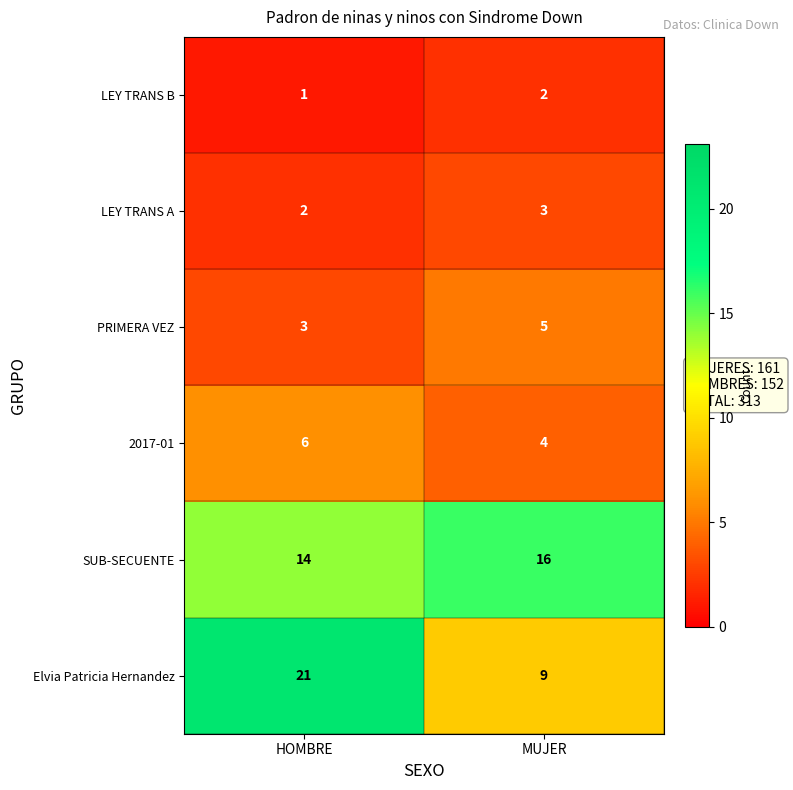

Reading right to left, what are all the values shown in this chart?

LEY TRANS B: MUJER=2	HOMBRE=1
LEY TRANS A: MUJER=3	HOMBRE=2
PRIMERA VEZ: MUJER=5	HOMBRE=3
2017-01: MUJER=4	HOMBRE=6
SUB-SECUENTE: MUJER=16	HOMBRE=14
Elvia Patricia Hernandez: MUJER=9	HOMBRE=21